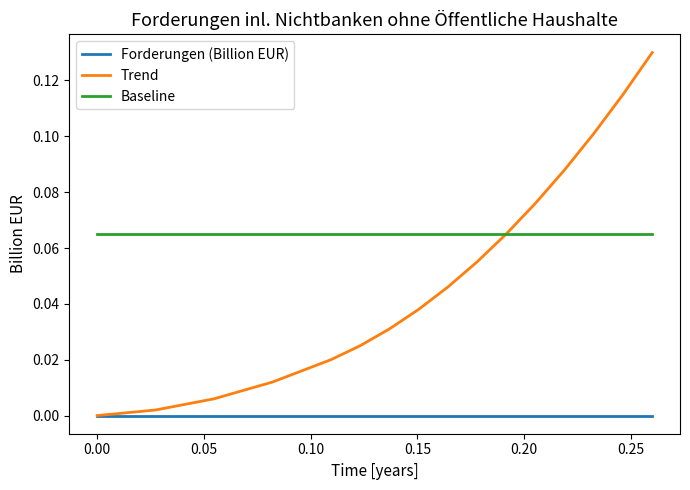

Which series has the largest range (max minus min)?

Trend